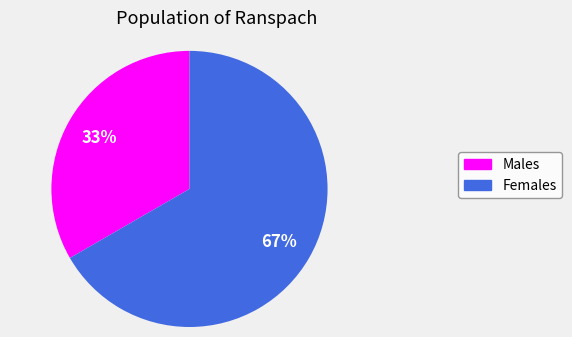

To the nearest percent, what is the average slice percentage?

50%